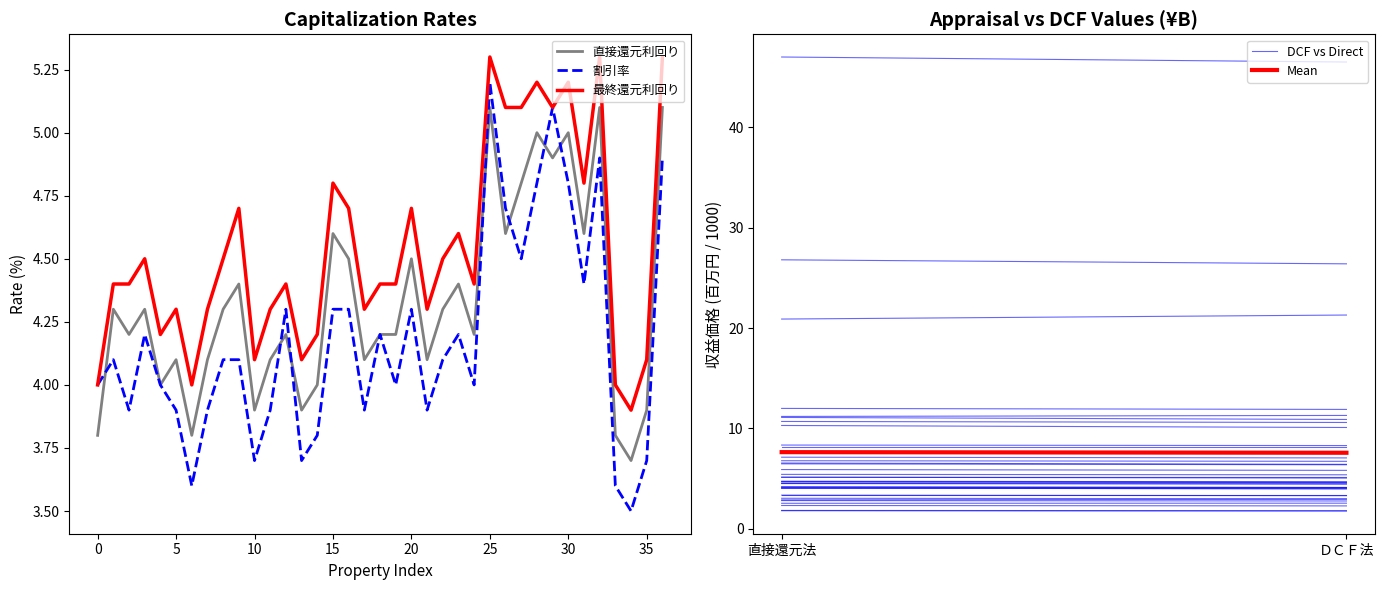

True or false: 直接還元利回り and 最終還元利回り intersect in this chart.

False